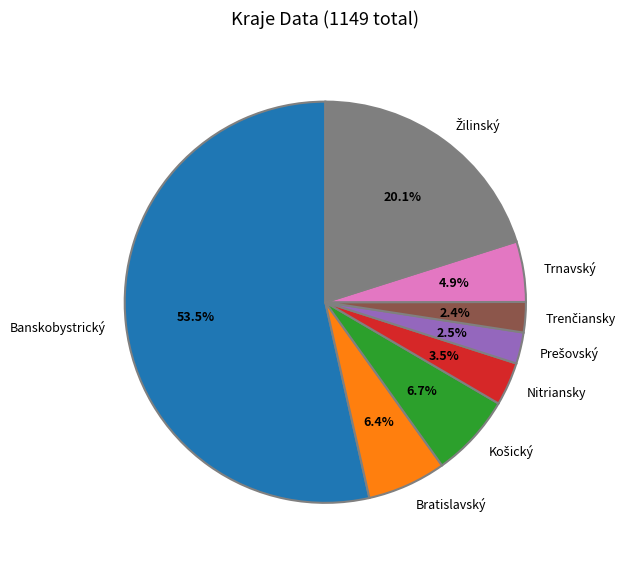

What is the largest slice in the pie chart?

Banskobystrický